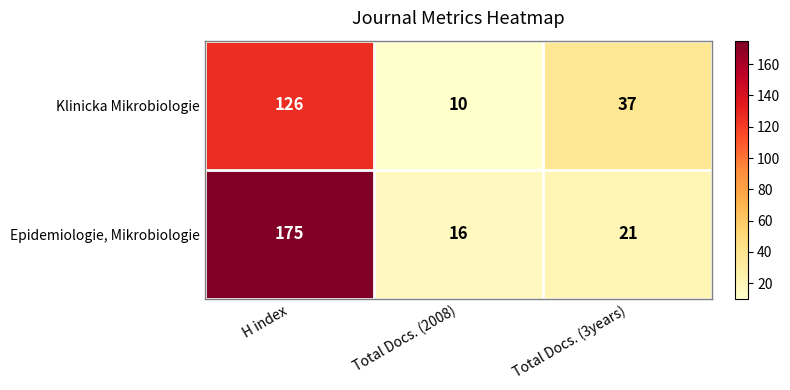

What is the spread (max minus min) of values at Total Docs. (2008)?

6